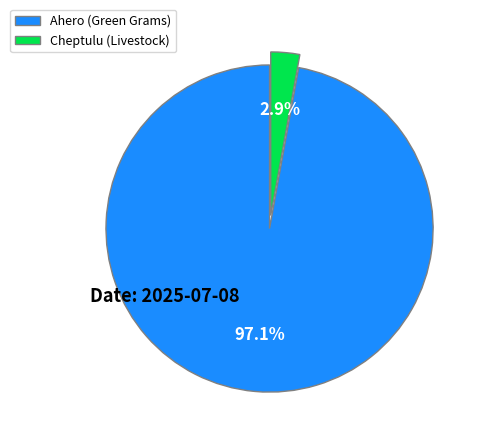

How many segments does this pie chart have?

2